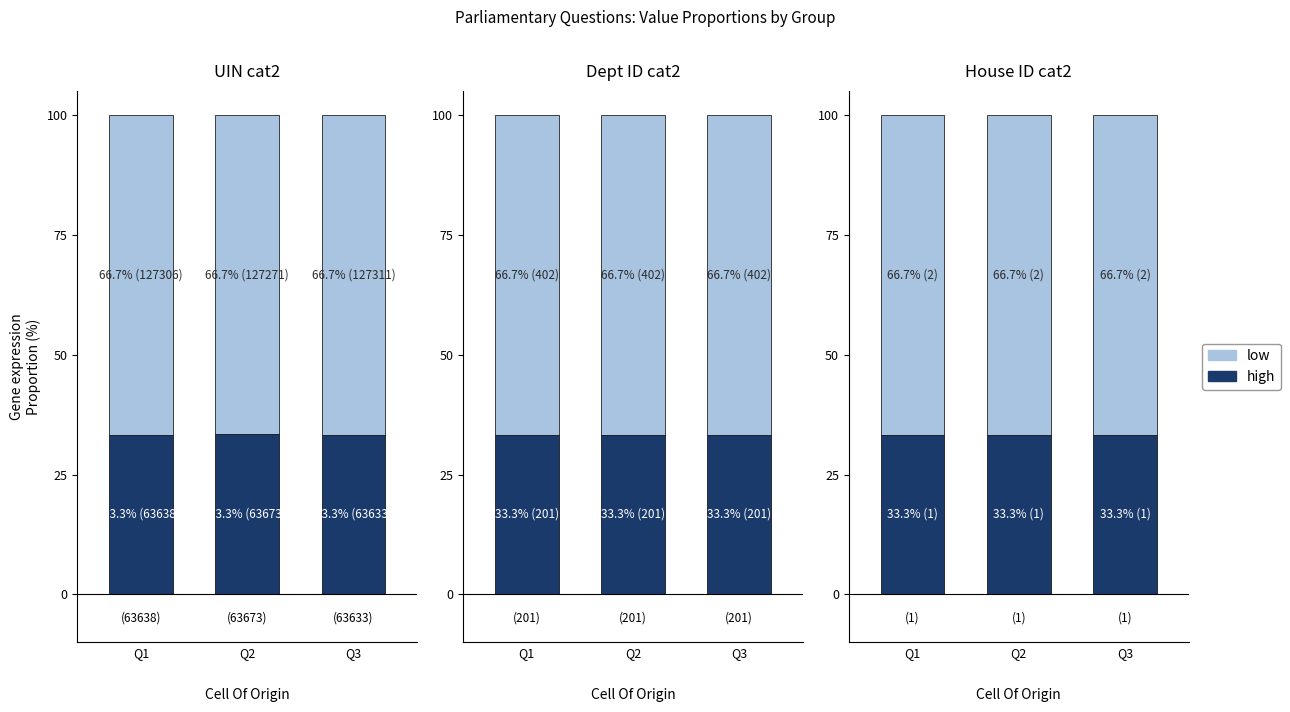

Which has a higher value, Q3 or Q2?

Q3